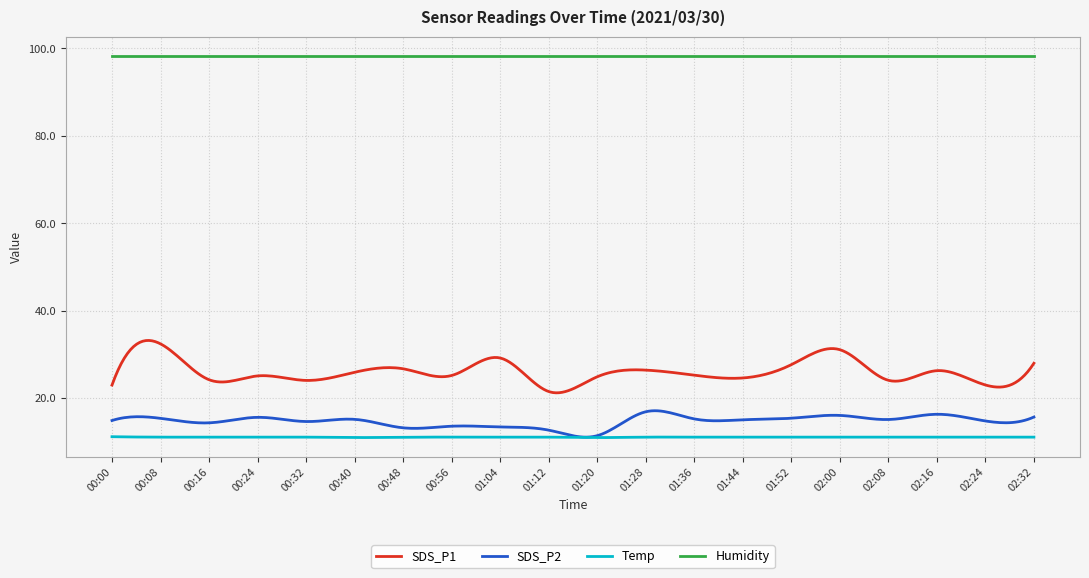

What is the difference between the second highest and second lowest values in the Temp series?

0.2